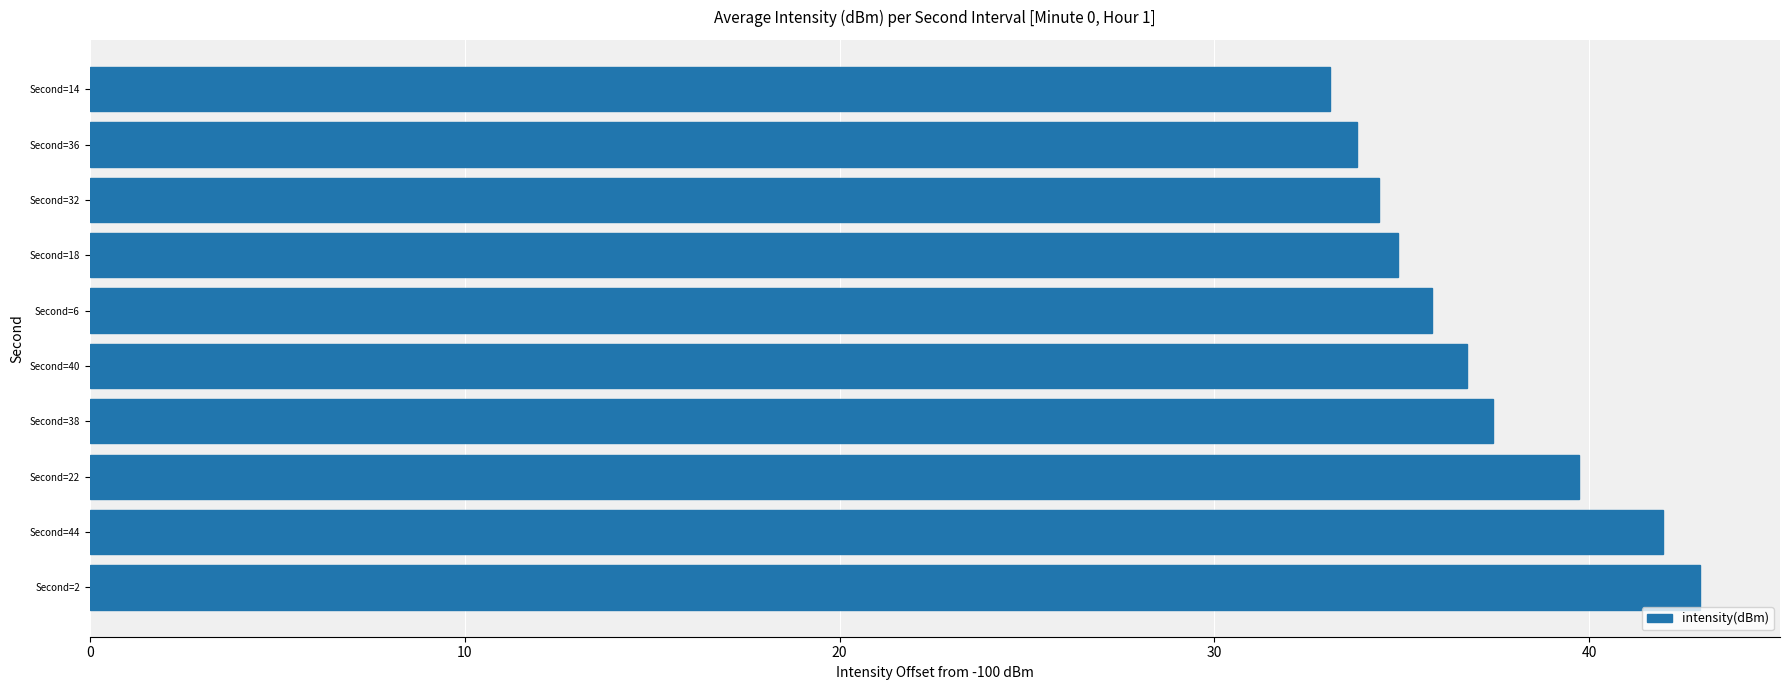

Which category has the lowest value across all series?

Second=14